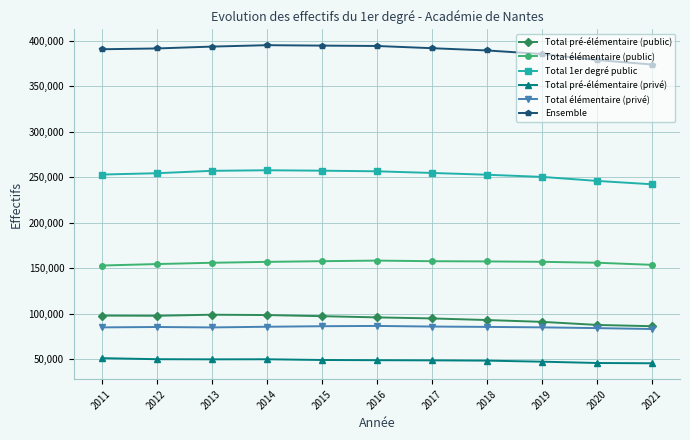

What is the value of the Total pré-élémentaire (privé) point at the 8th from the left?

48642